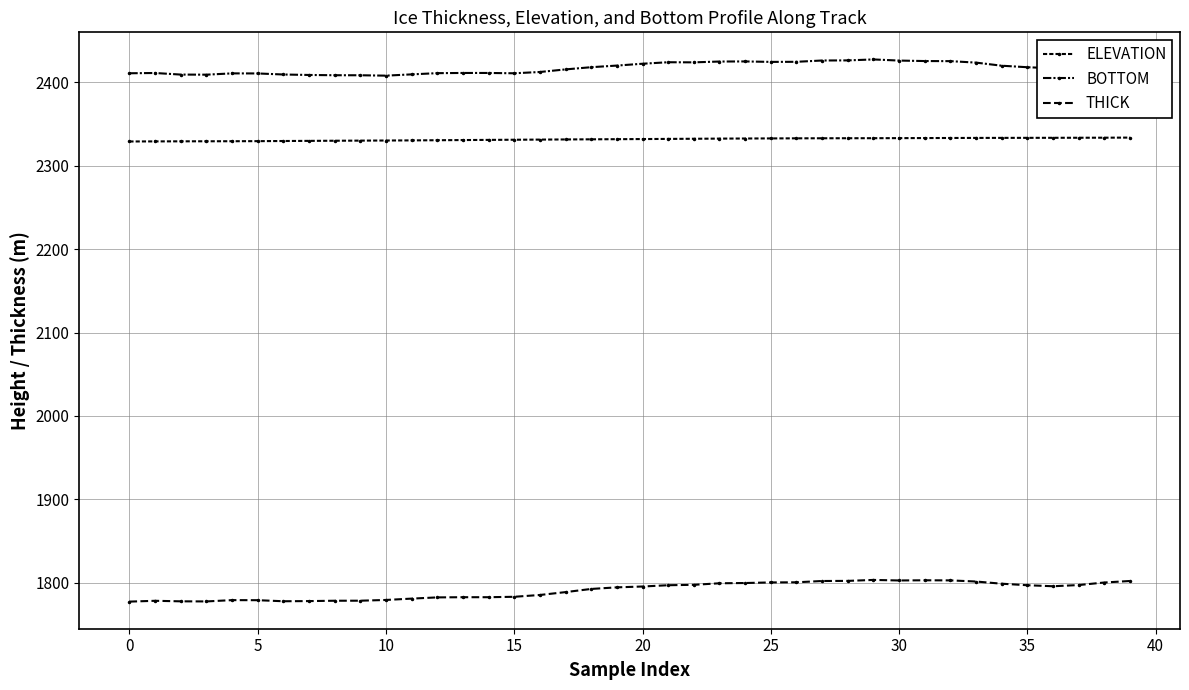

Is this an area chart (filled region under the line)?

No